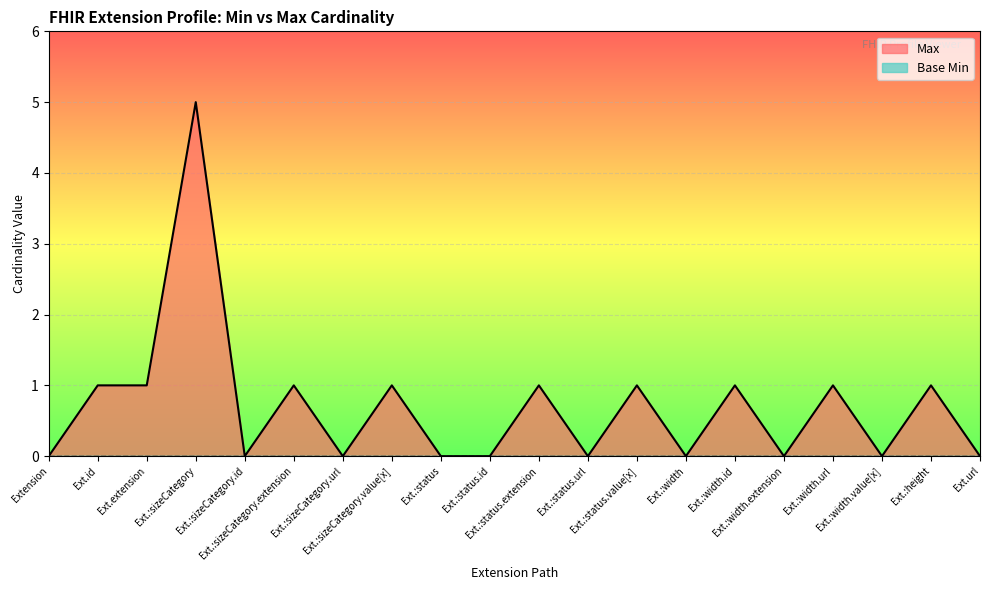

How many values are between 0 and 1?

19